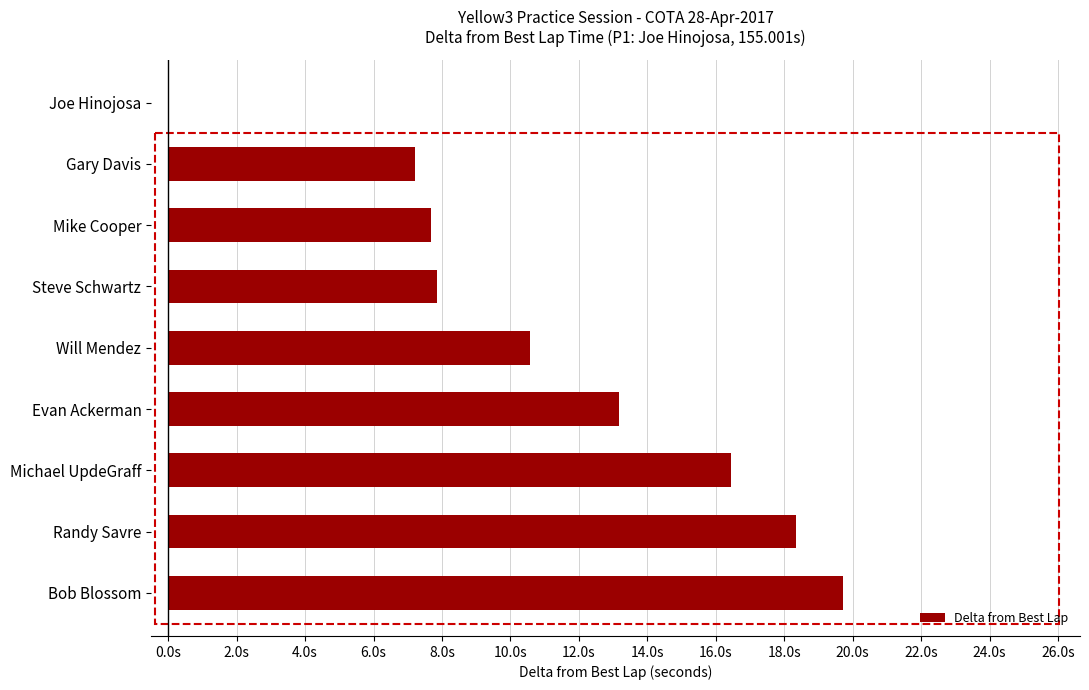

What is the greatest value displayed?

19.7